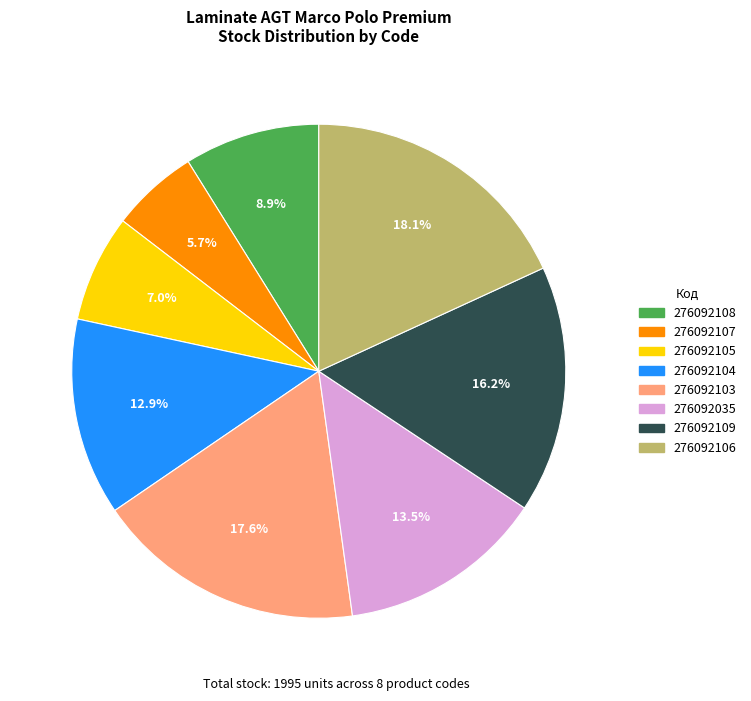

The 276092109 slice represents 6% of the pie. True or false?

False